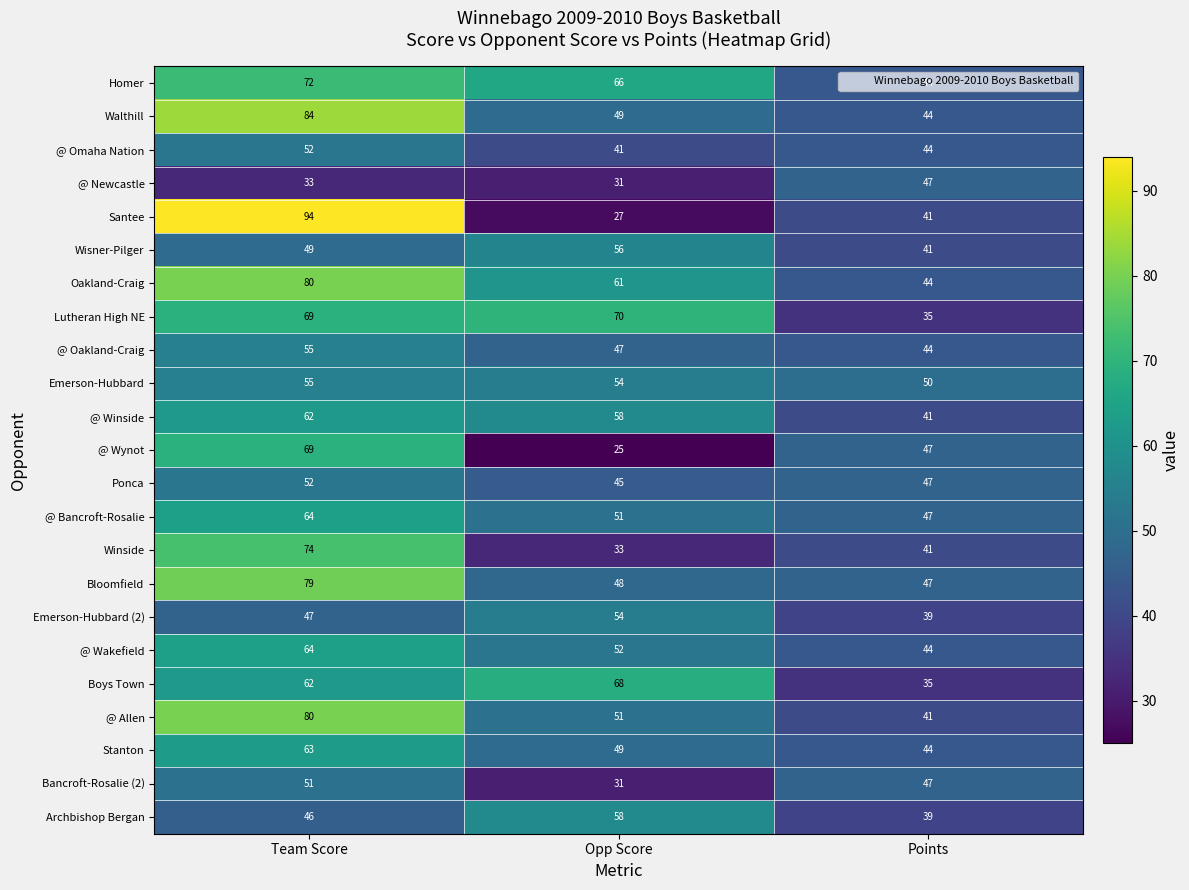

Is the value of @ Omaha Nation at Opp Score greater than the value of @ Newcastle at Team Score?

Yes